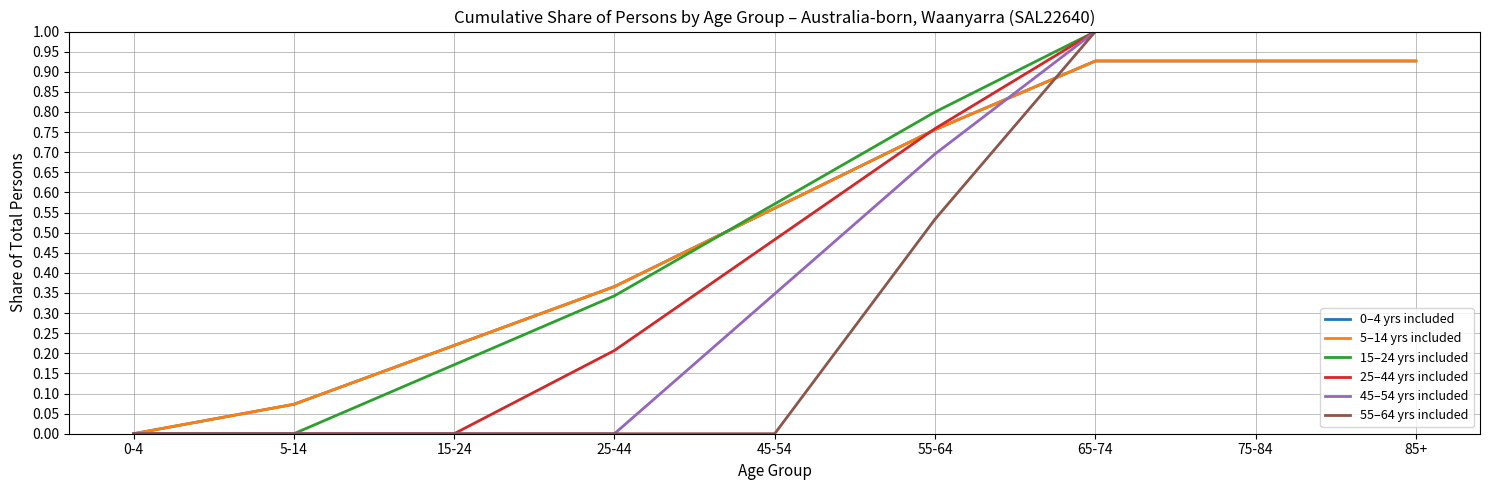

True or false: 55–64 yrs included and 45–54 yrs included cross at least once.

False